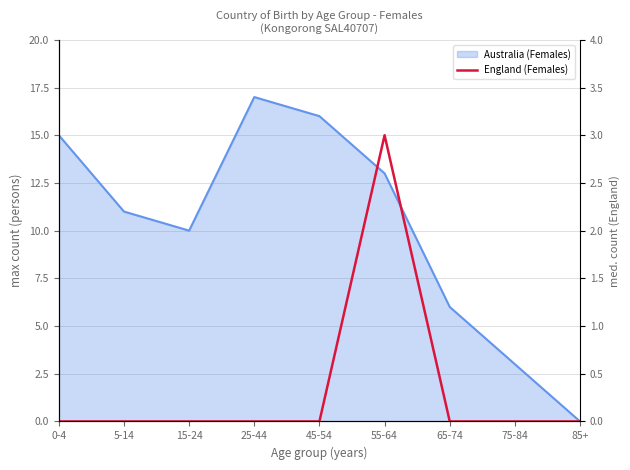

What is the sum of all values?

3